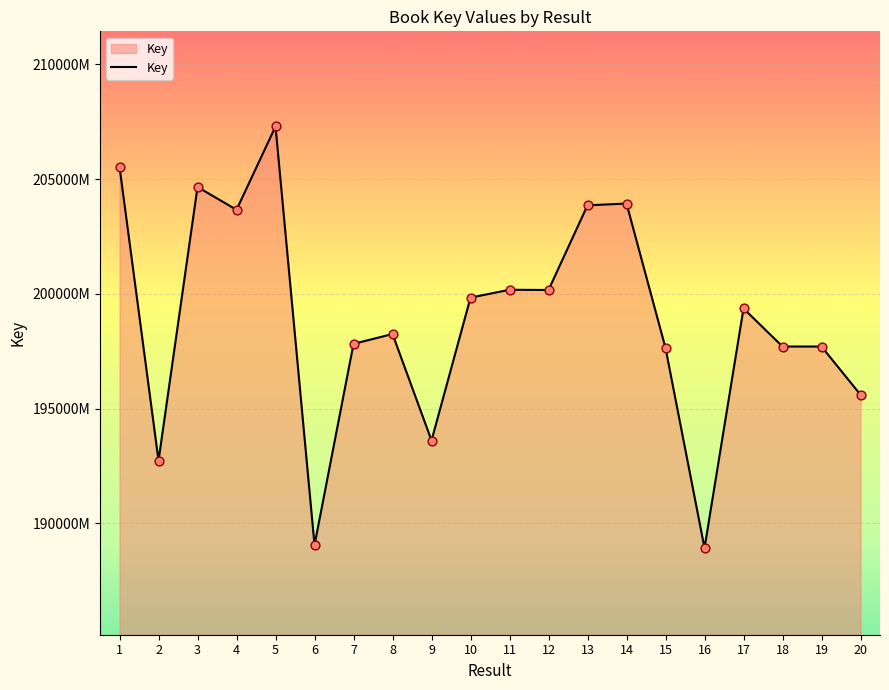

What is the ratio of the value at 8 to the value at 1?

1.0